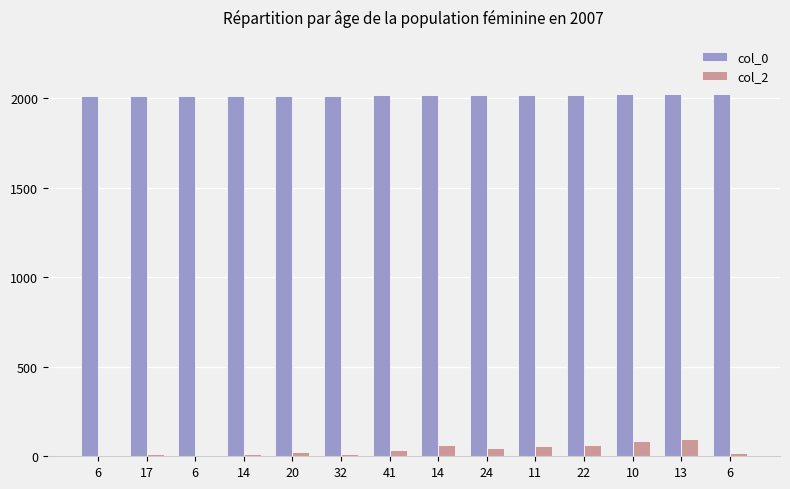

The value of col_2 at 10 is 88. True or false?

True